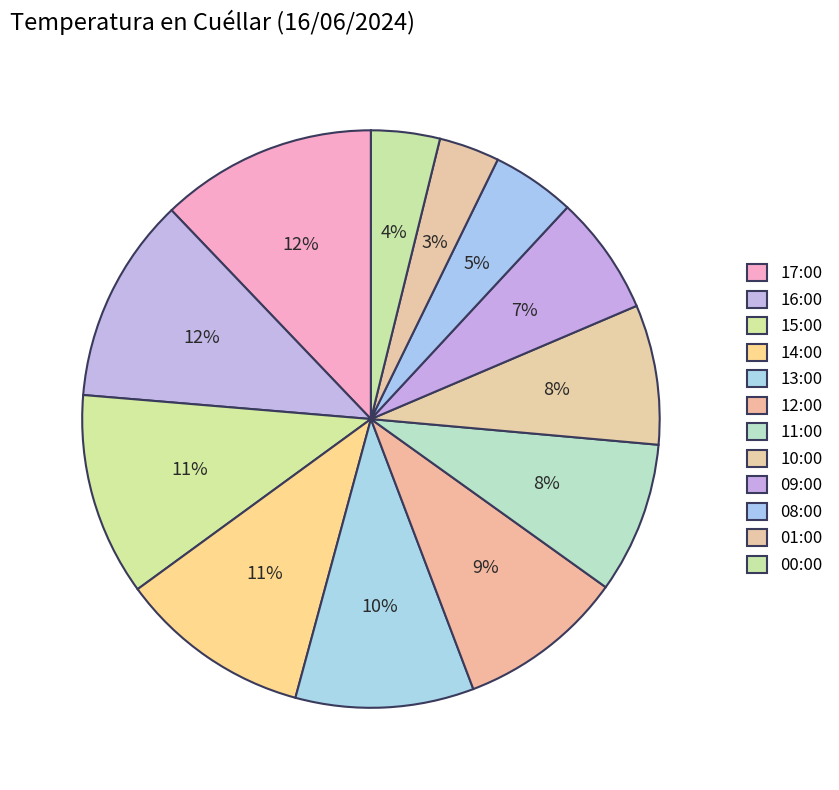

Which slice is the smallest?

01:00